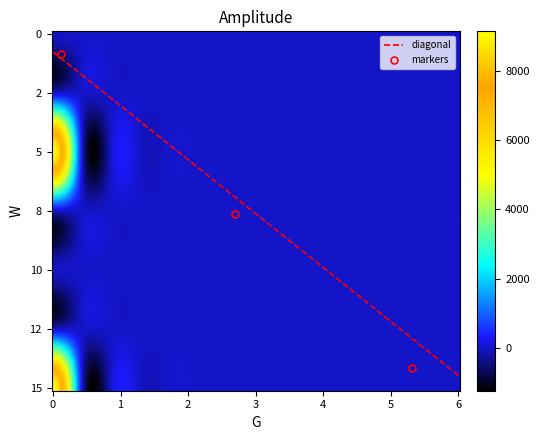

What is the maximum value shown in the chart?

9157.3